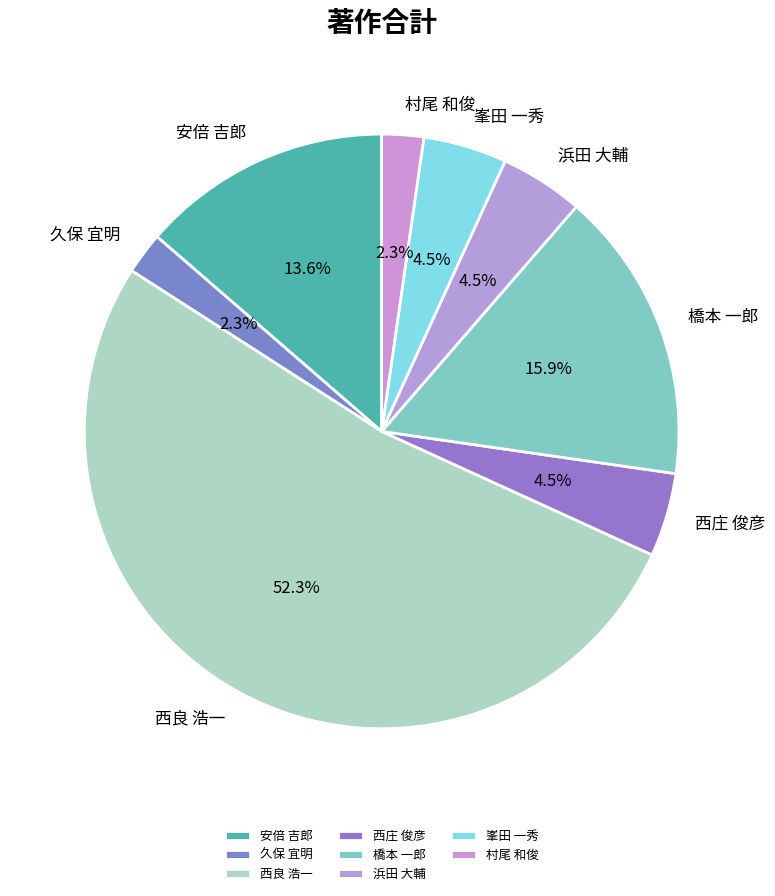

What percentage is NOT represented by 西庄 俊彦?

95.5%